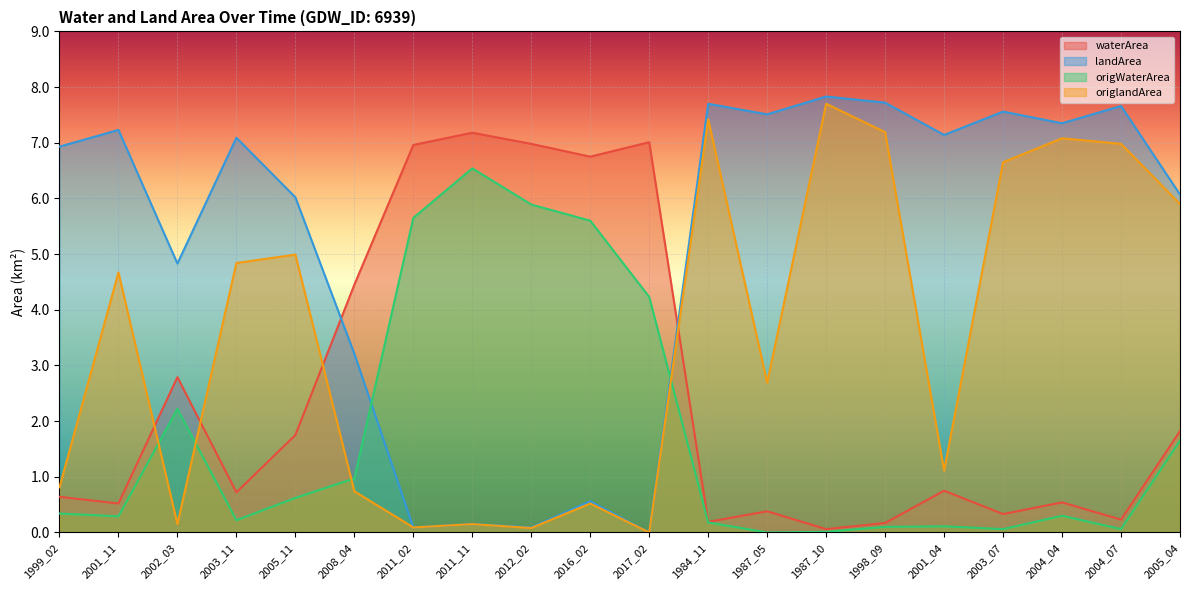

Which has a higher value, 2011_11 or 2008_04?

2011_11